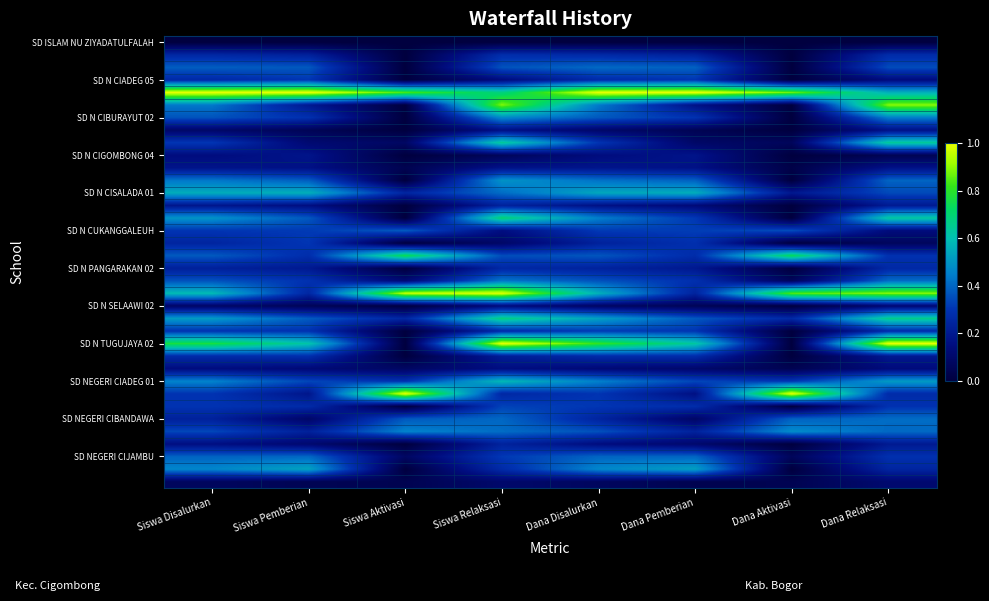

What is the greatest value displayed?

1.0